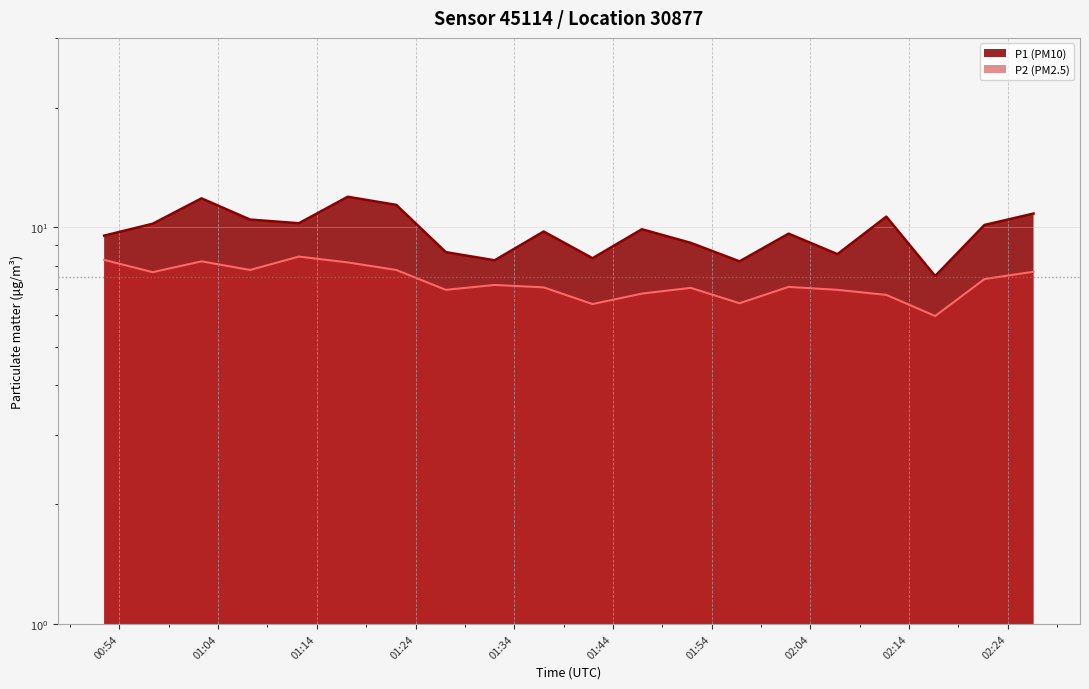

What is the total value across all series at 00:52?

17.8